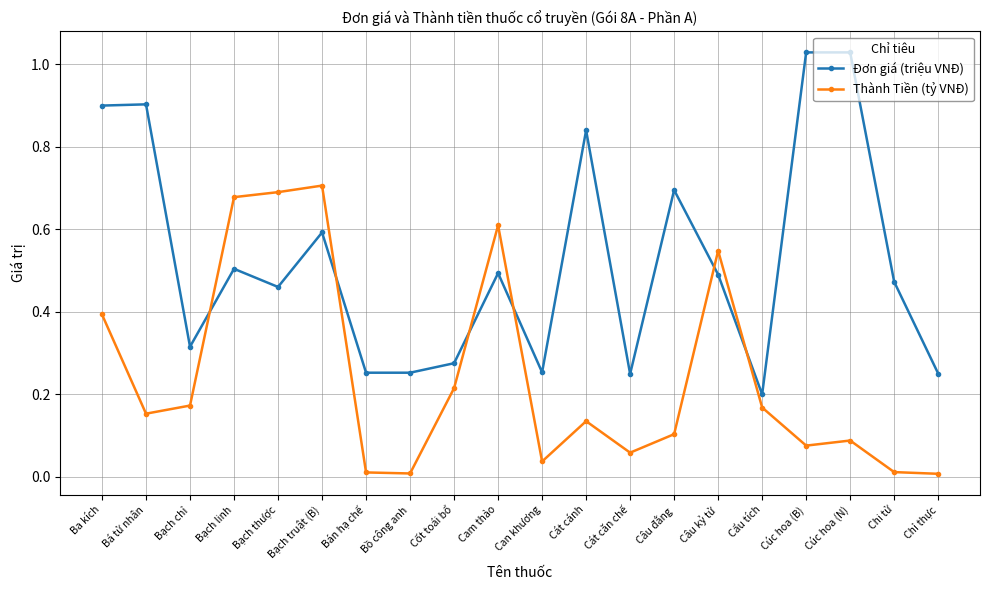

What is the difference between the Thành Tiền (tỷ VNĐ) values at Cát cánh and Bạch thược?

0.6